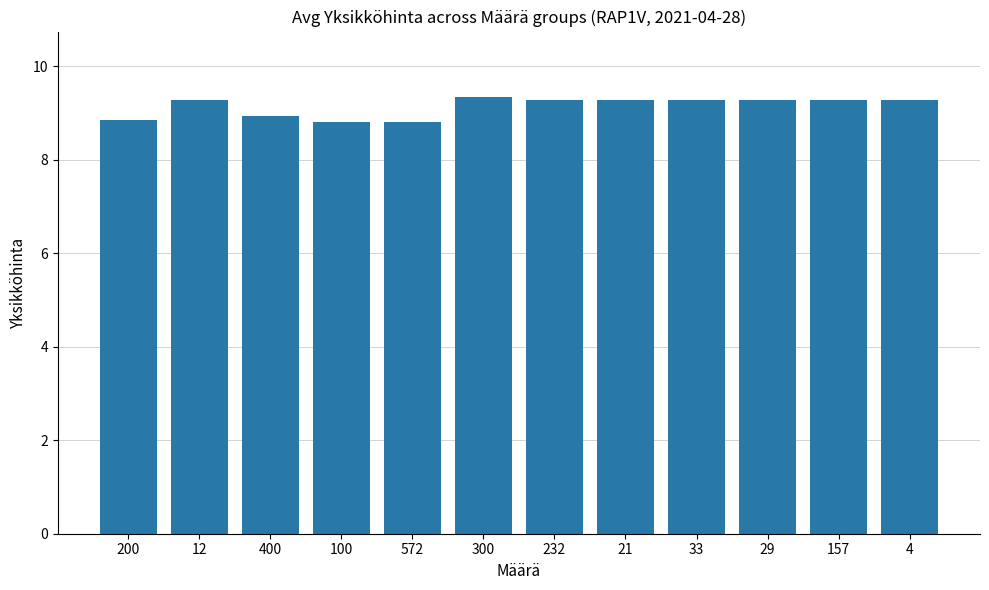

How many values are between 8 and 9?

4